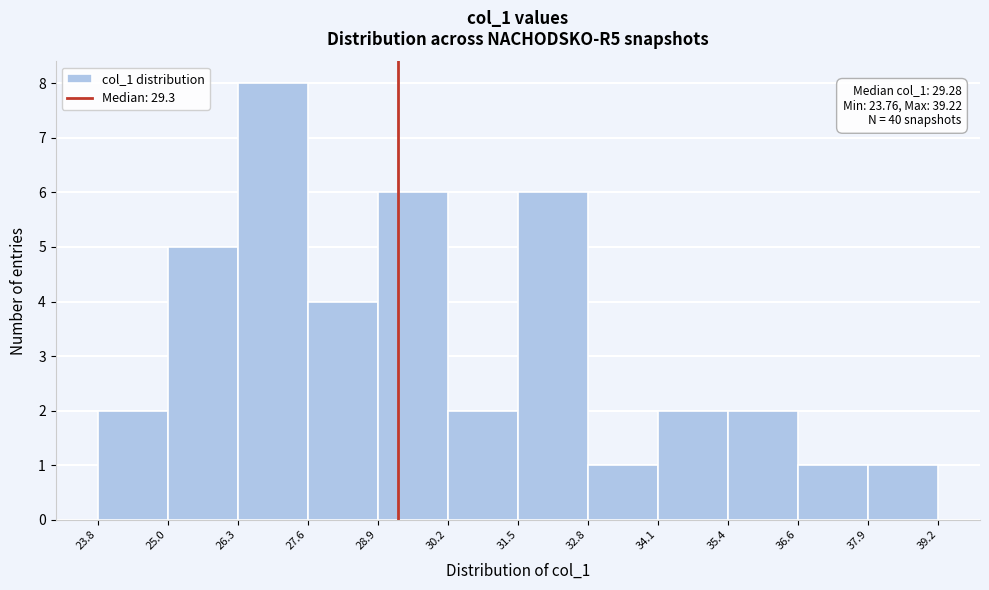

Which range on the x-axis has the tallest bar?

26.3 to 27.6